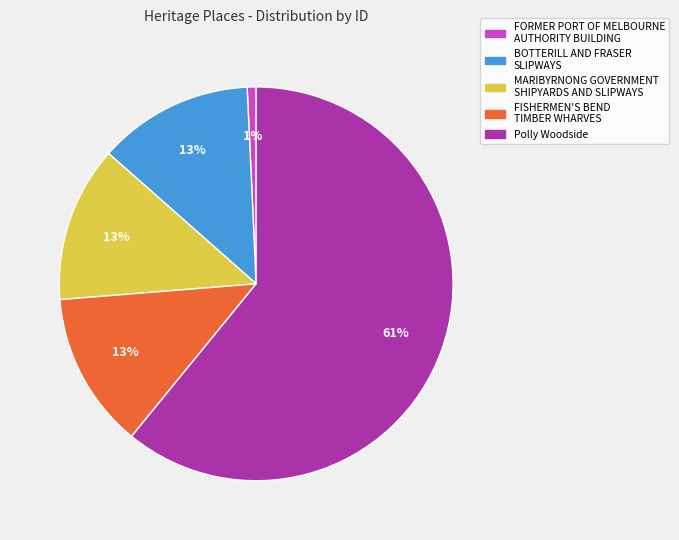

Is it true that MARIBYRNONG GOVERNMENT SHIPYARDS AND SLIPWAYS is 27% of the pie?

False